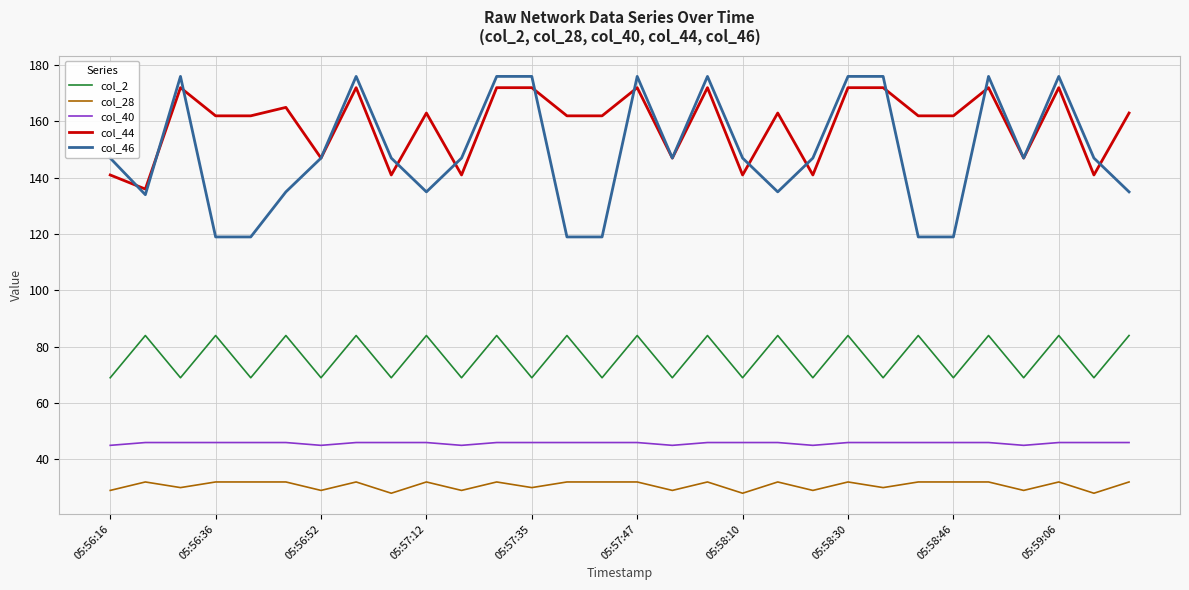

Which series has the largest range (max minus min)?

col_46